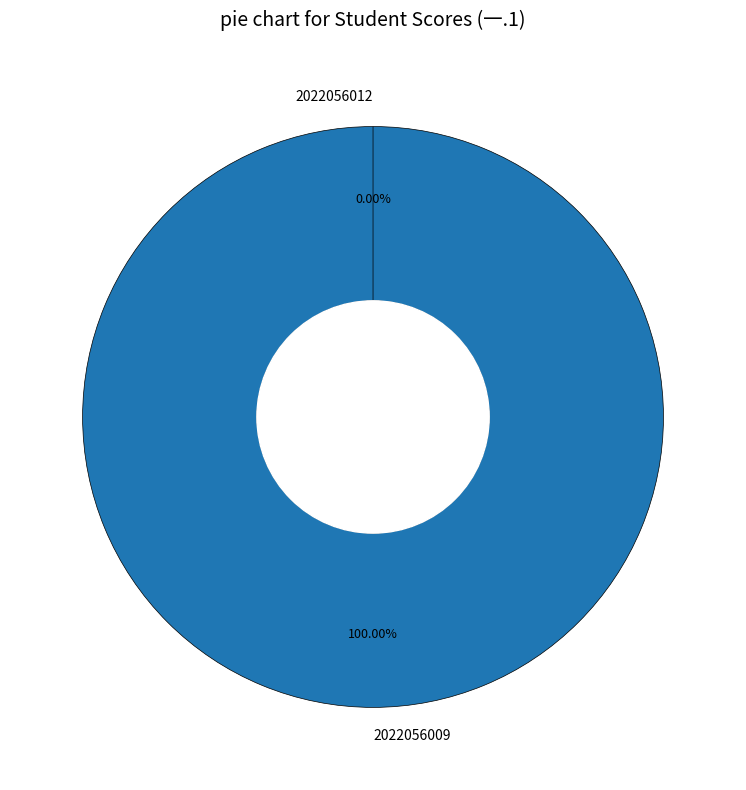

Does any single category account for the majority?

Yes